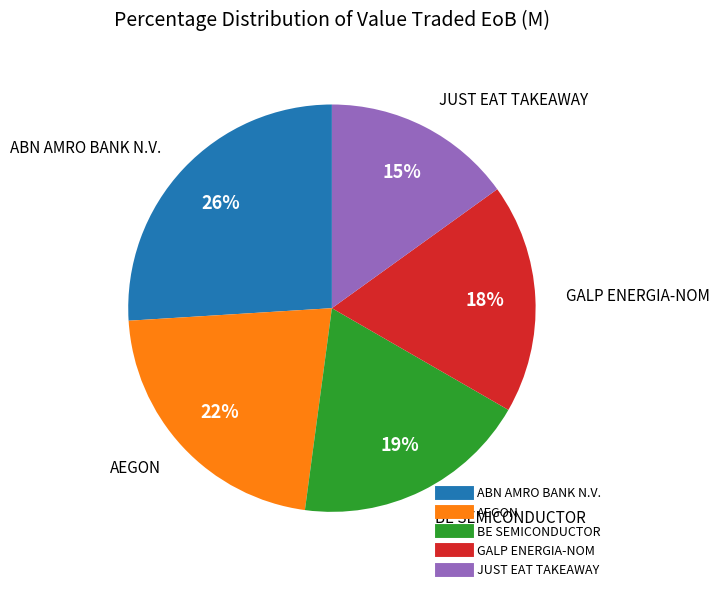

Count the number of slices in the pie.

5